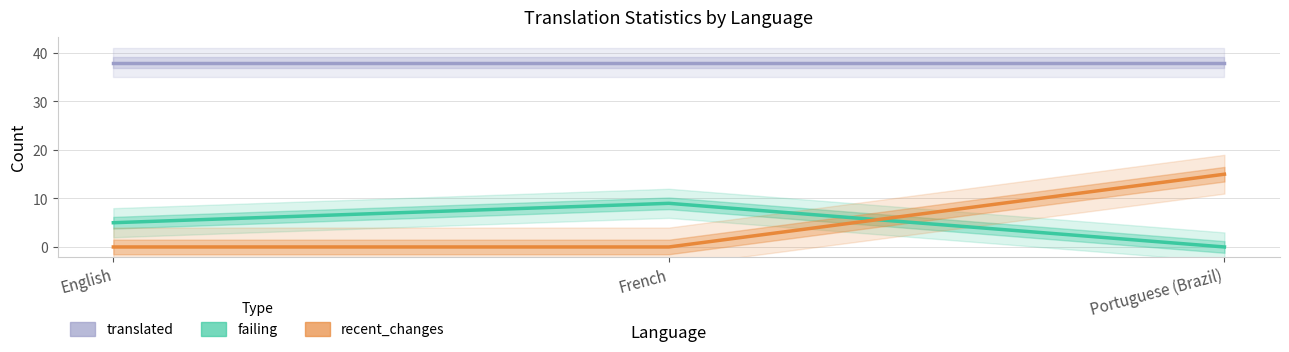

How many data points in failing are less than 5?

1